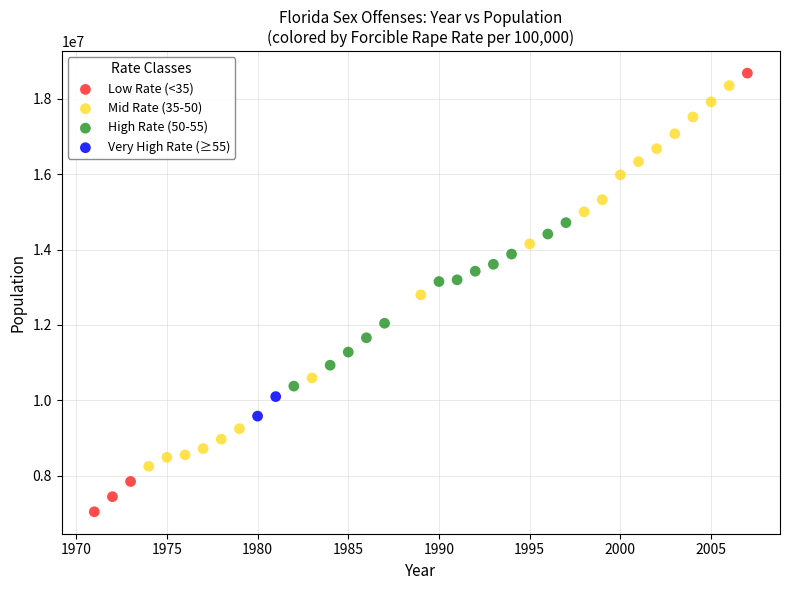

What are all the series names shown in the legend?

Low Rate (<35), Mid Rate (35-50), High Rate (50-55), Very High Rate (≥55)